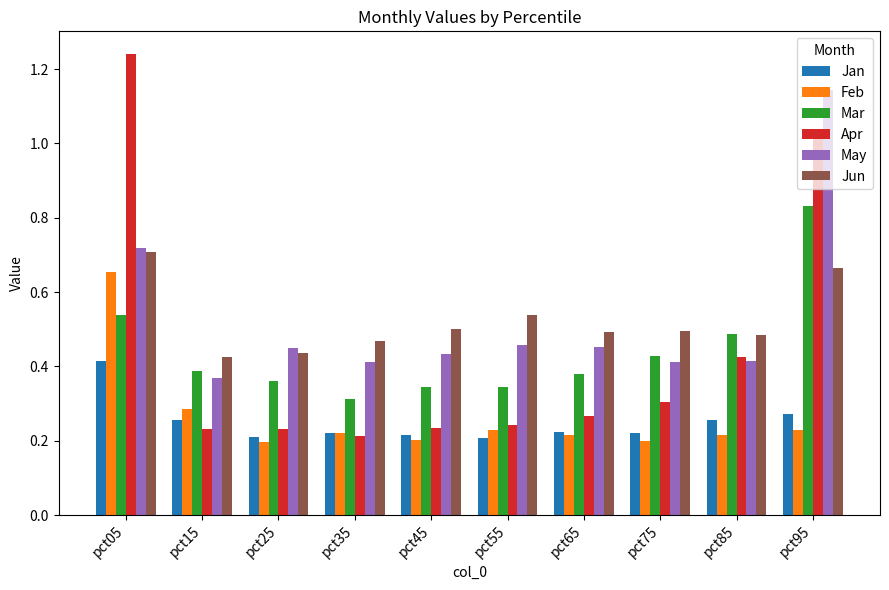

Count the Mar values in the range 0 to 1.

10